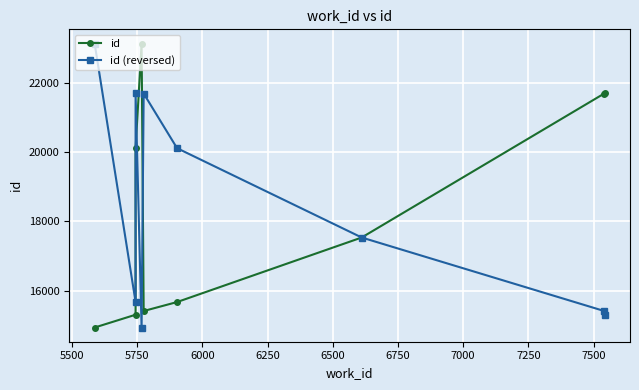

How many lines are shown in the chart?

2